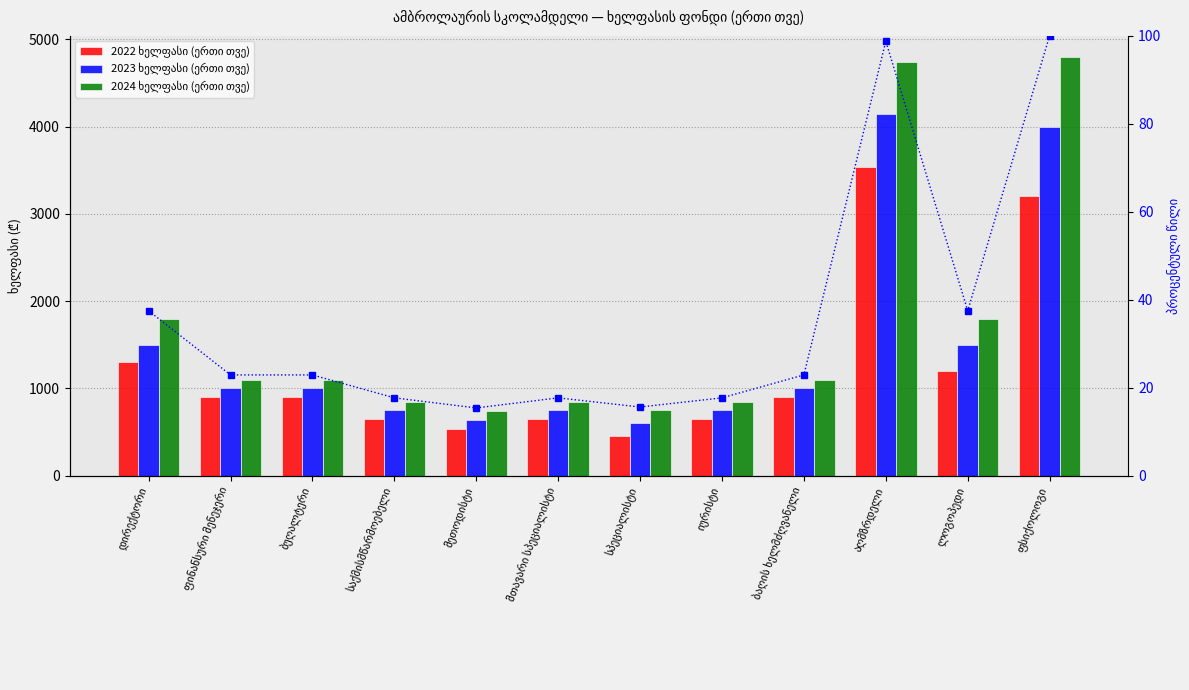

What is the approximate value of 2024 ხელფასი (ერთი თვე) at მთავარი სპეციალისტი?

850.0